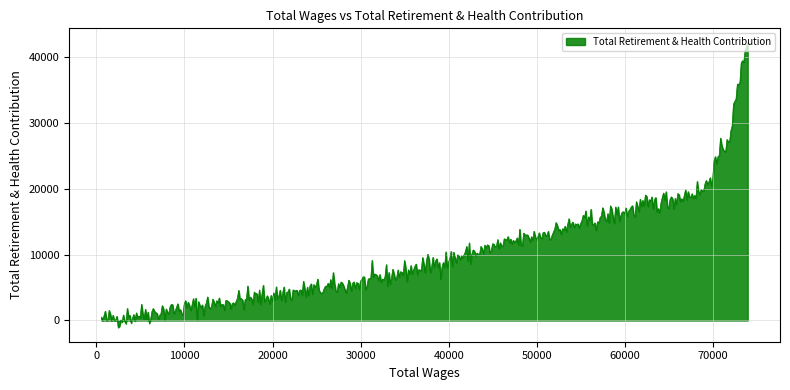

What is the smallest value displayed?

-1061.4